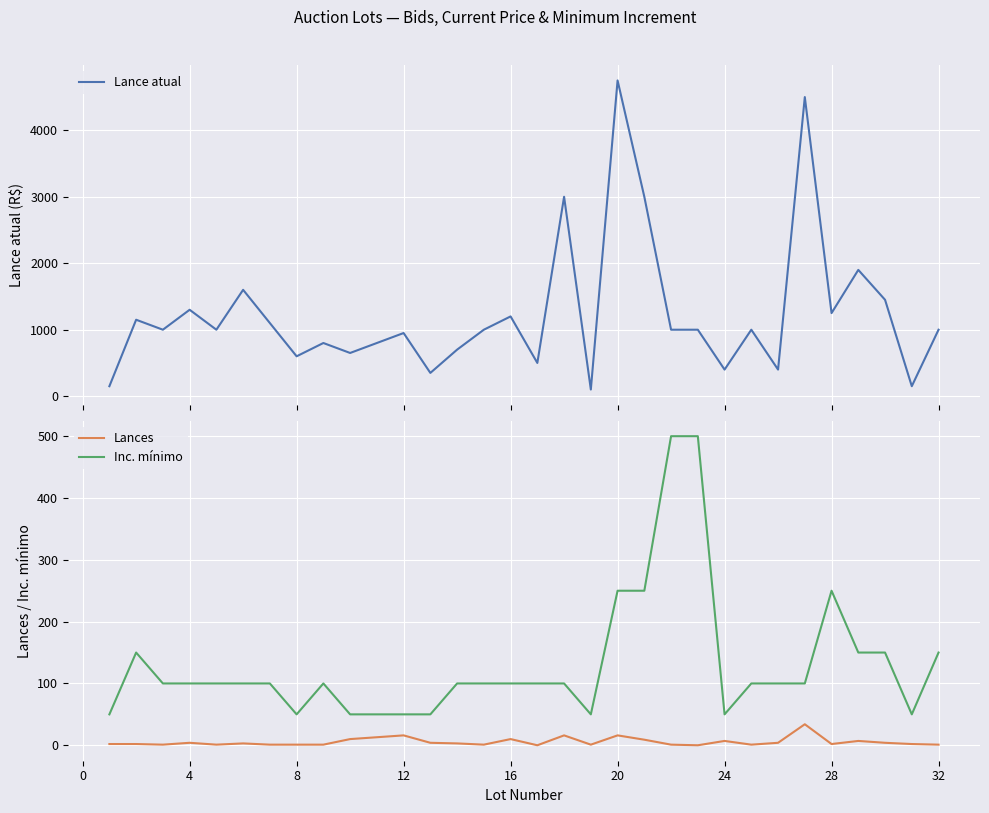

In Lance atual, how many points are lower than both neighbors (excluding endpoints)?

11